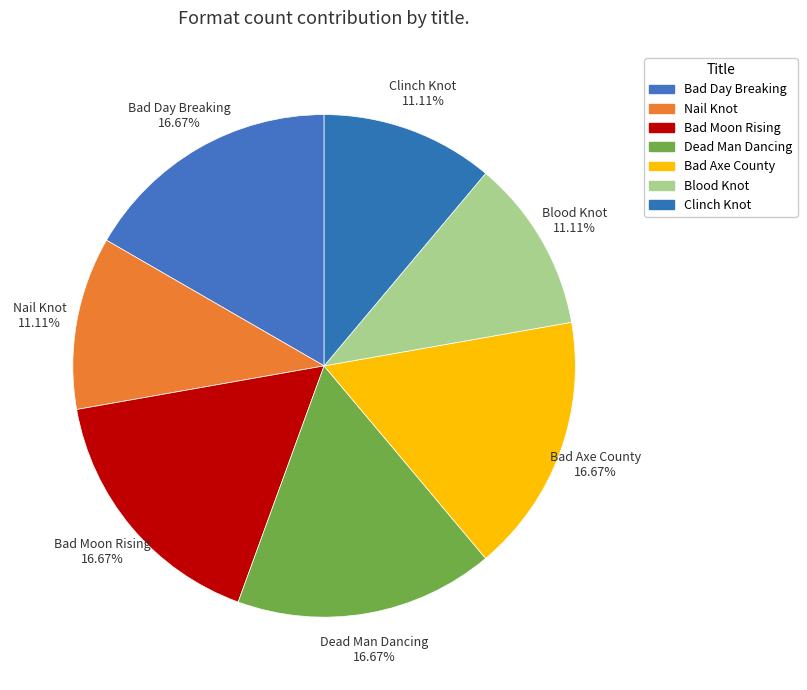

Which category has the biggest portion of the pie?

Bad Day Breaking